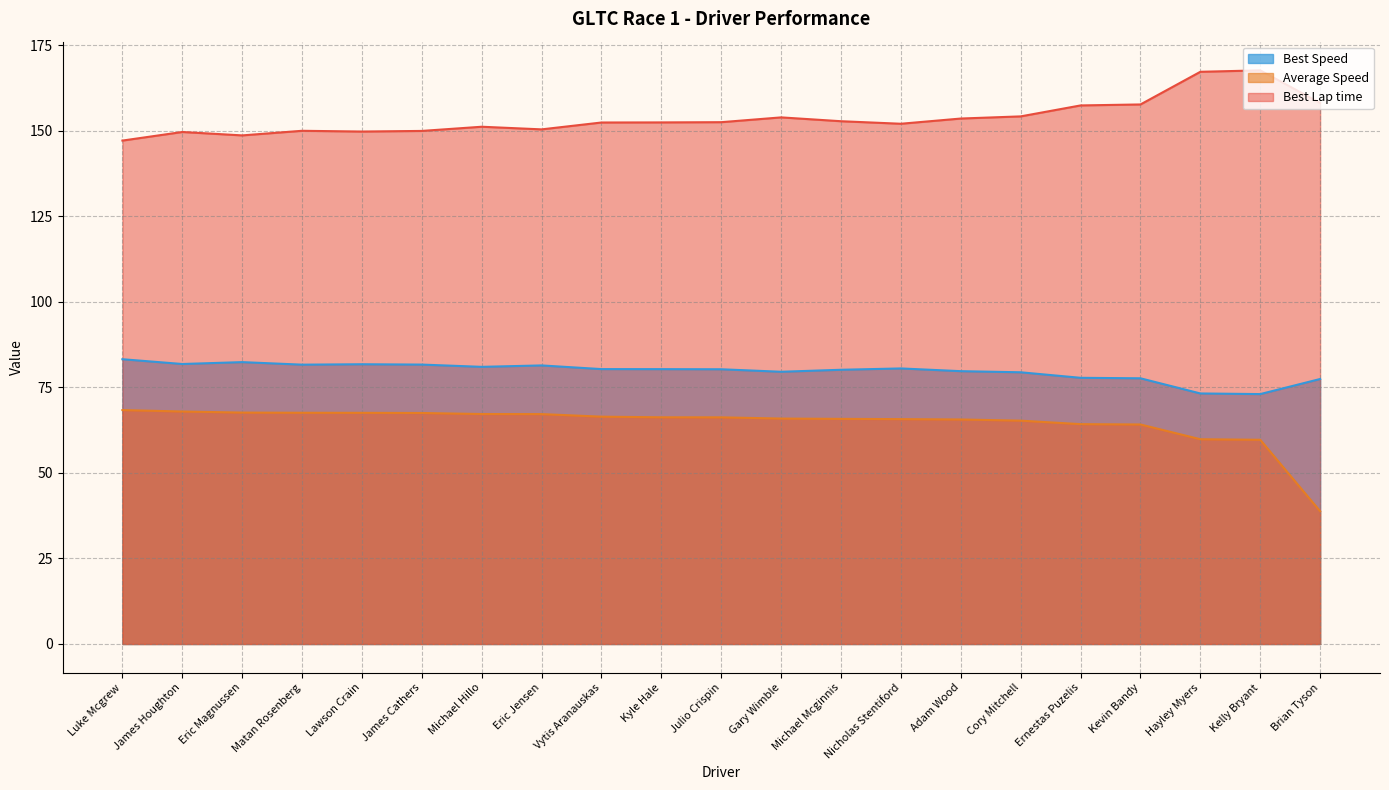

Read the Best Lap time value at Kyle Hale.

152.4